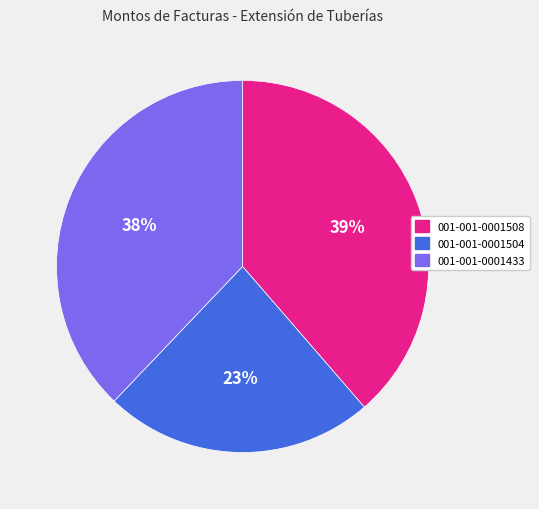

How many slices are in this pie chart?

3